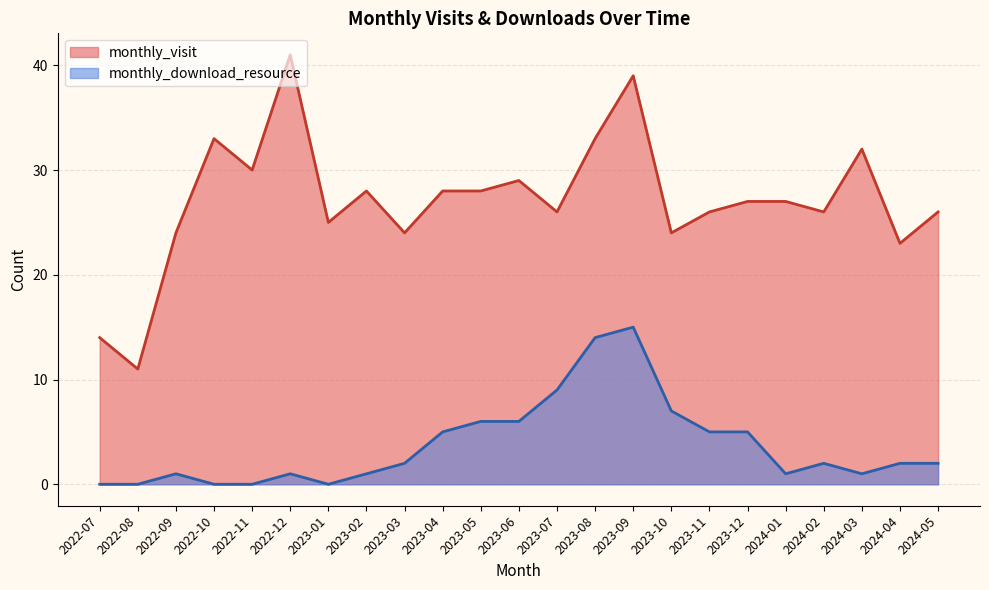

At which label does monthly_download_resource reach its minimum?

2022-07